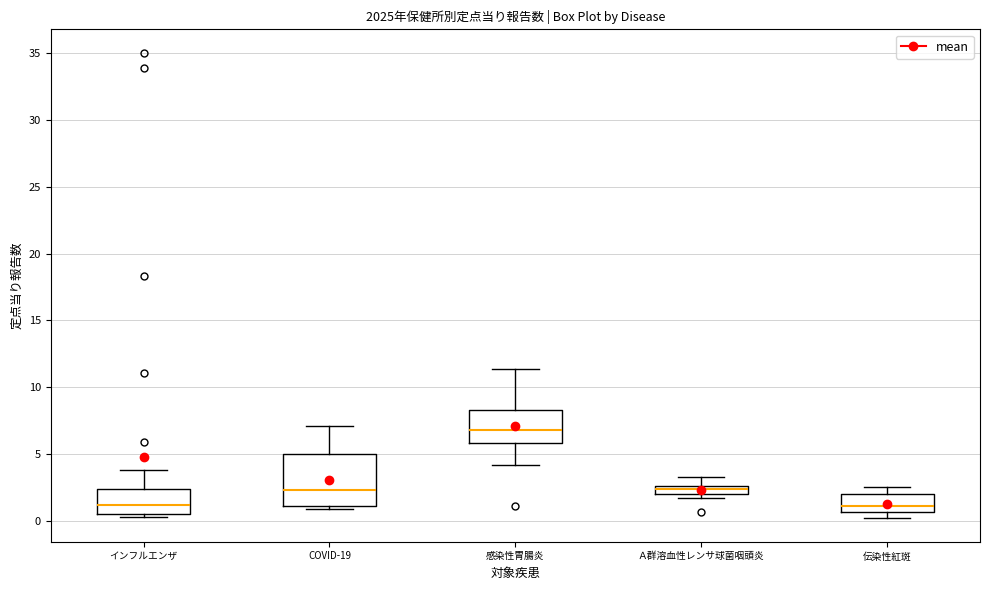

Where does the median line of the box for 感染性胃腸炎 sit on the y-axis? The values are not printed on the chart, so give them approximately, as read against the axis.

7.0